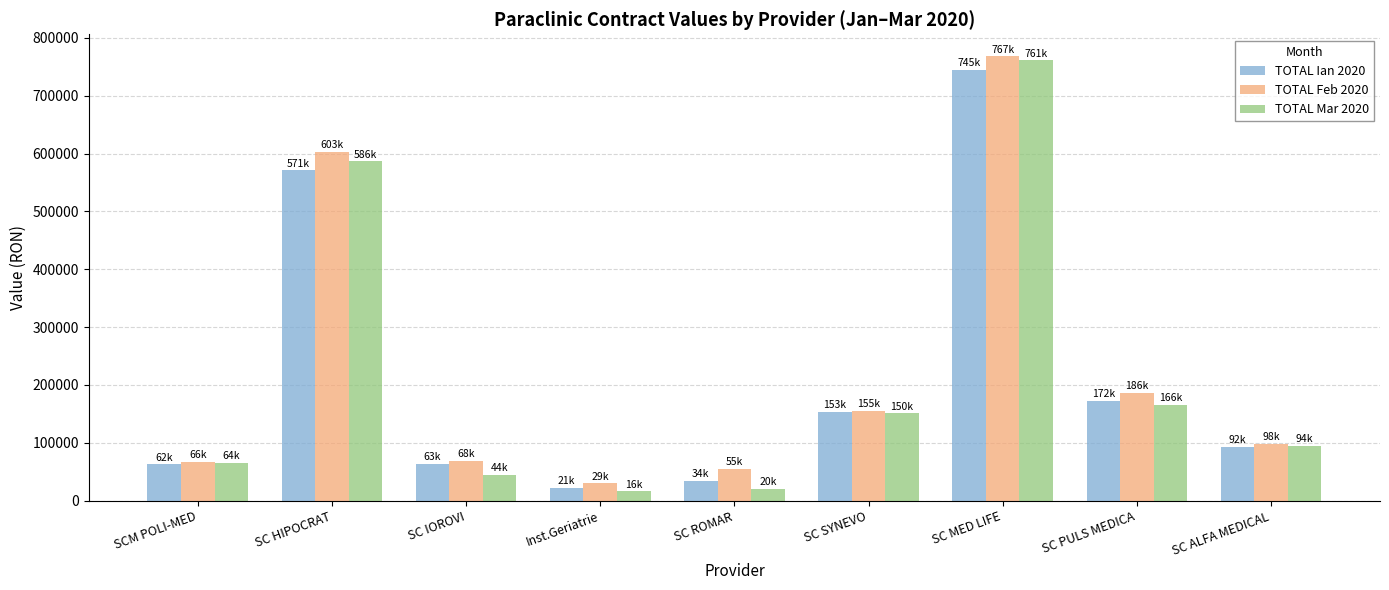

What is the spread (max minus min) of values at SC IOROVI?

24195.5